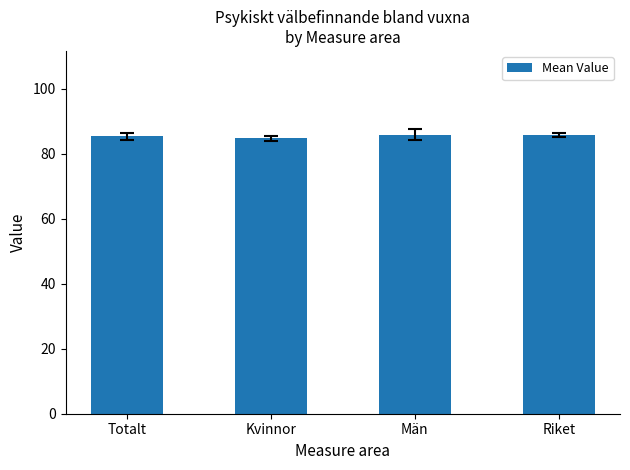

What is the greatest value displayed?

85.9